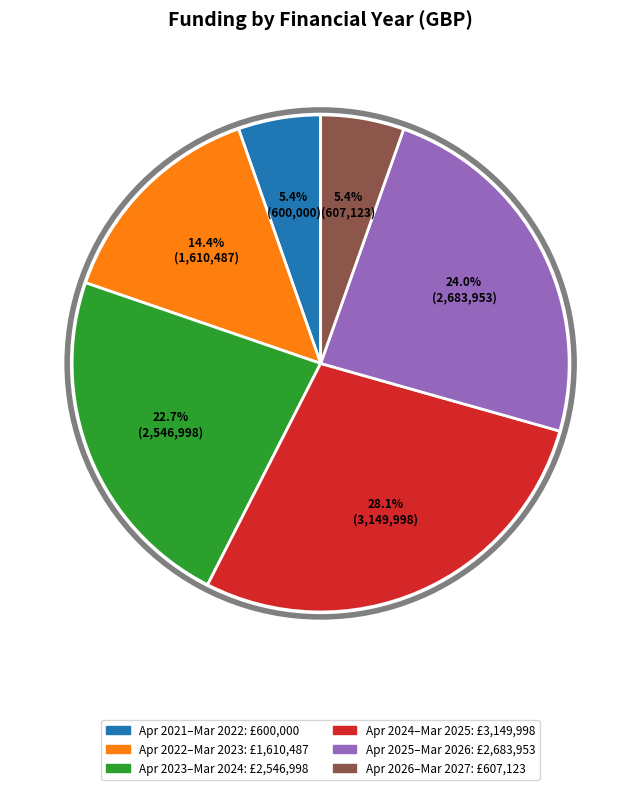

Does any single category account for the majority?

No